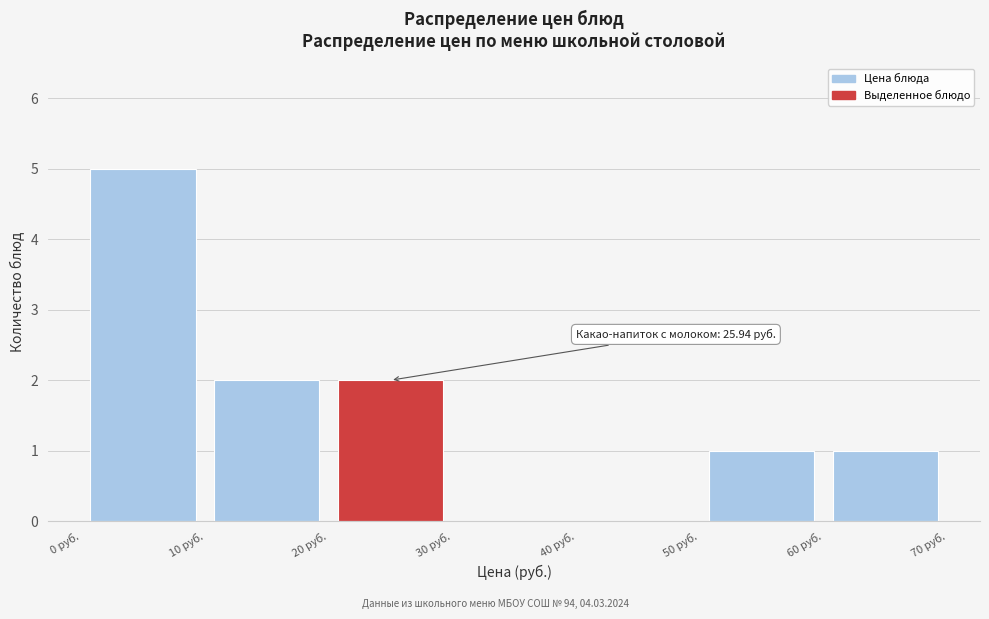

Which range on the x-axis has the tallest bar?

0 to 10